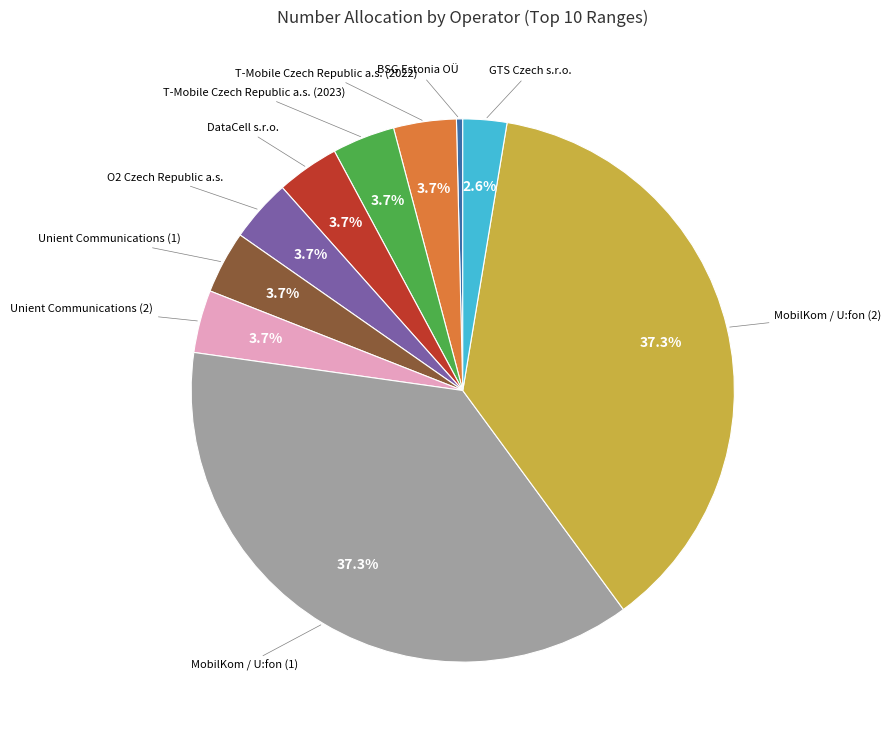

Does any single category account for the majority?

No